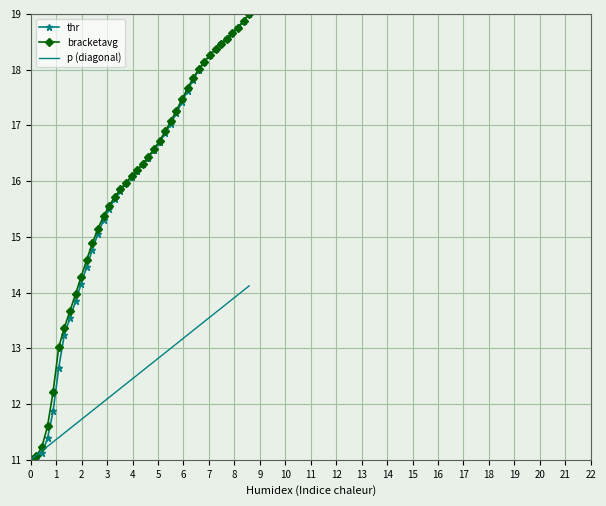

What is the highest value of the bracketavg series?

19.0